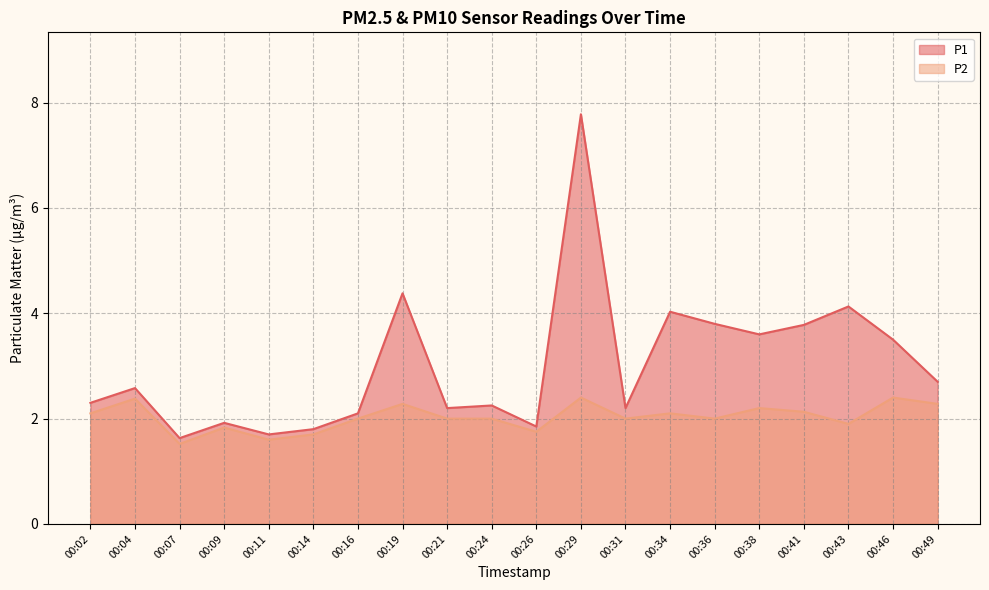

Reading right to left, list all the values displayed in this chart.

P1: 2.7	3.5	4.1	3.8	3.6	3.8	4.0	2.2	7.8	1.9	2.2	2.2	4.4	2.1	1.8	1.7	1.9	1.6	2.6	2.3
P2: 2.3	2.4	1.9	2.1	2.2	2.0	2.1	2.0	2.4	1.8	2.0	2.0	2.3	2.0	1.7	1.6	1.8	1.5	2.4	2.1